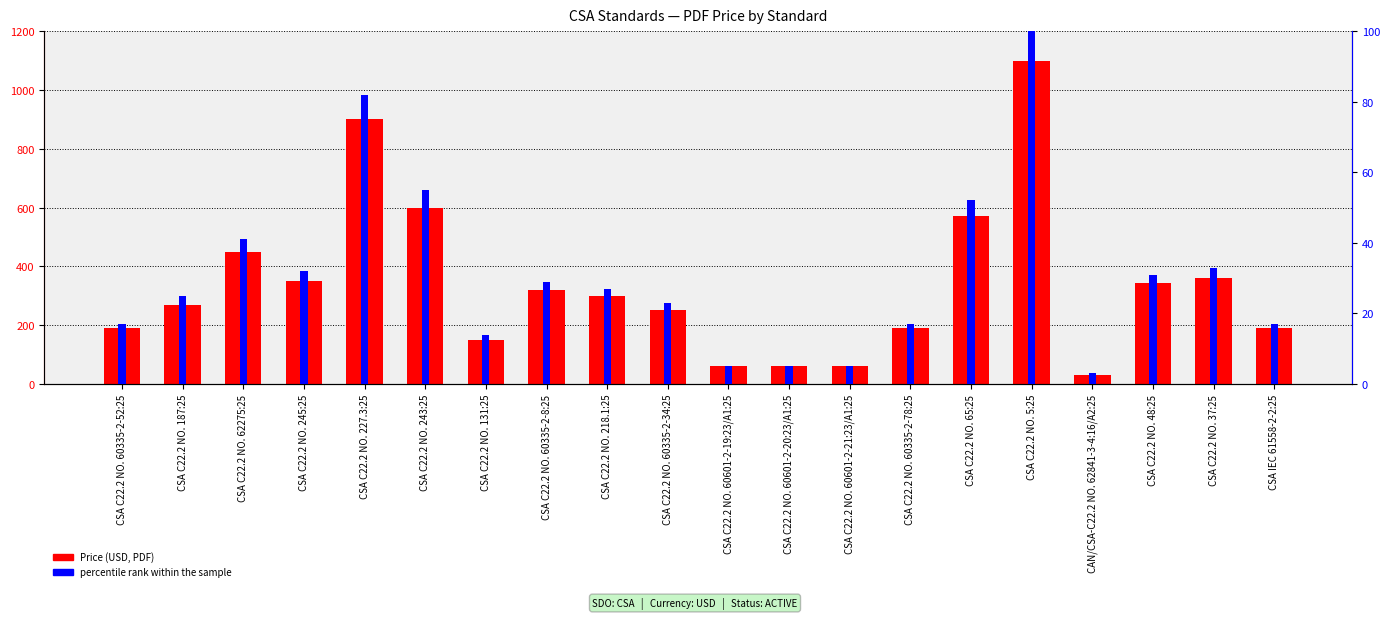

At how many categories does at least one series exceed 14?

20